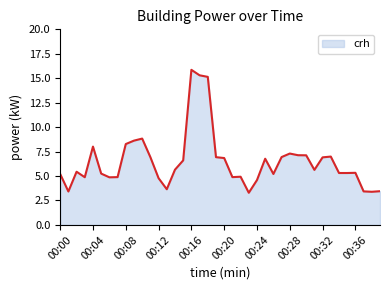

What is the difference between the maximum and minimum values?

12.6